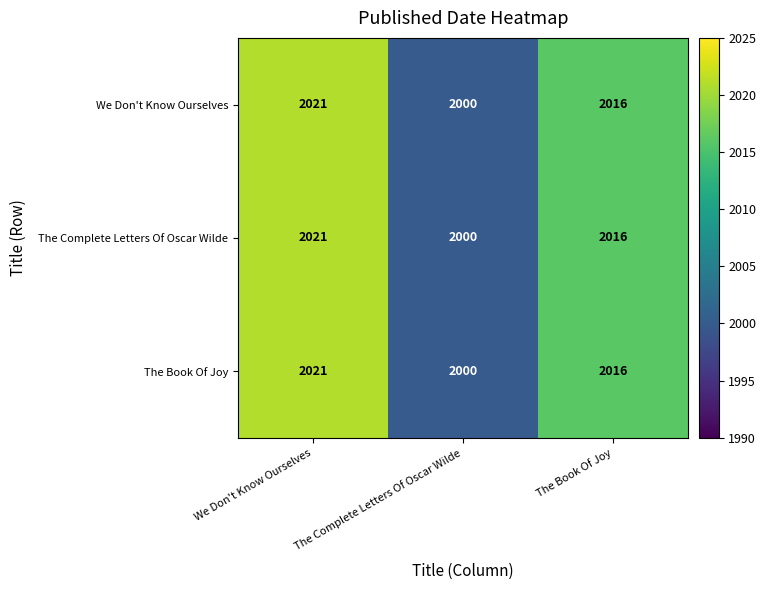

The value of The Complete Letters Of Oscar Wilde at We Don't Know Ourselves is 582. True or false?

False